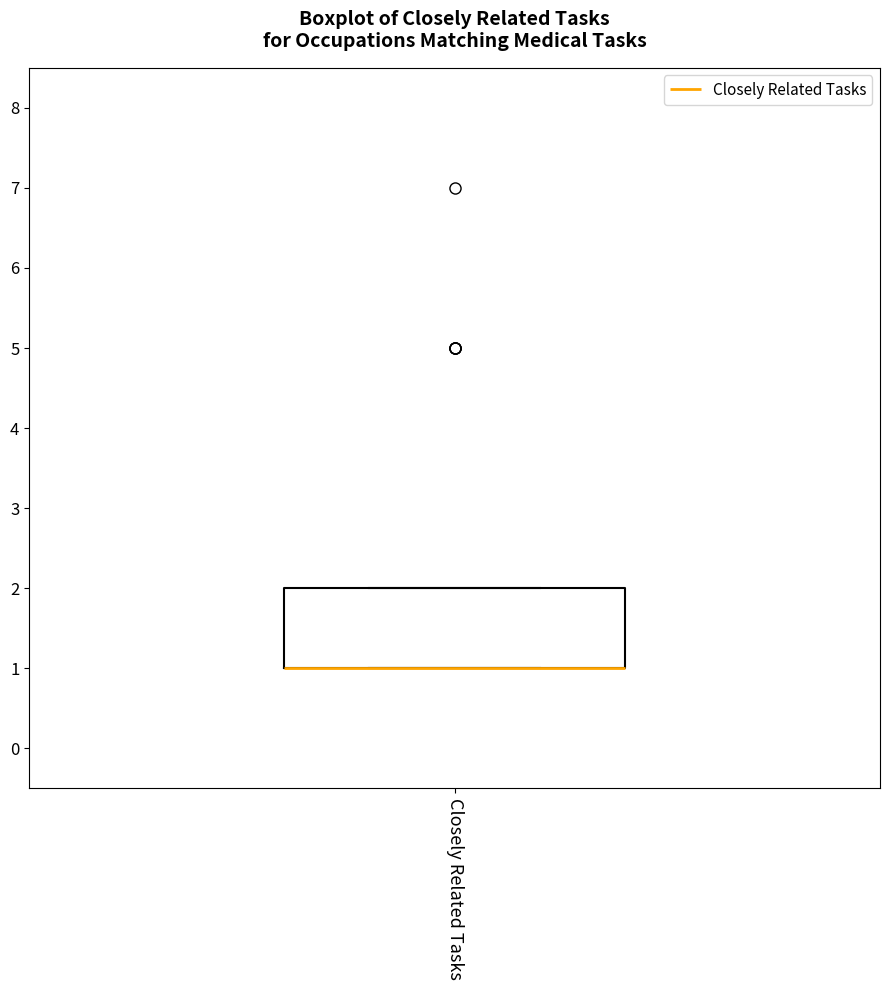

Where is the upper edge of the box for Closely Related Tasks on the y-axis? The values are not printed on the chart, so give them approximately, as read against the axis.

2